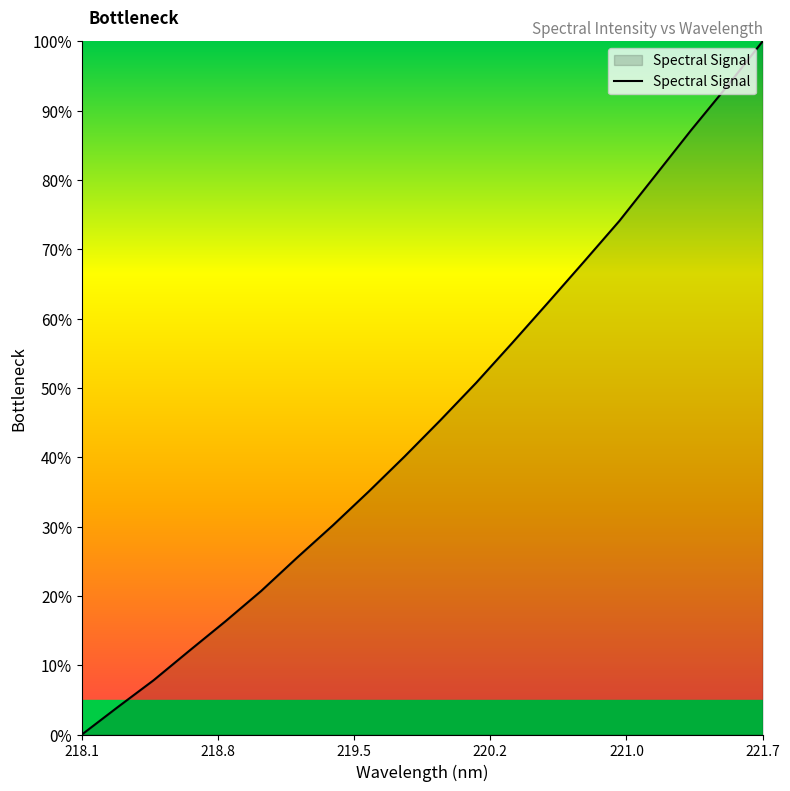

What is the maximum value shown in the chart?

100.0